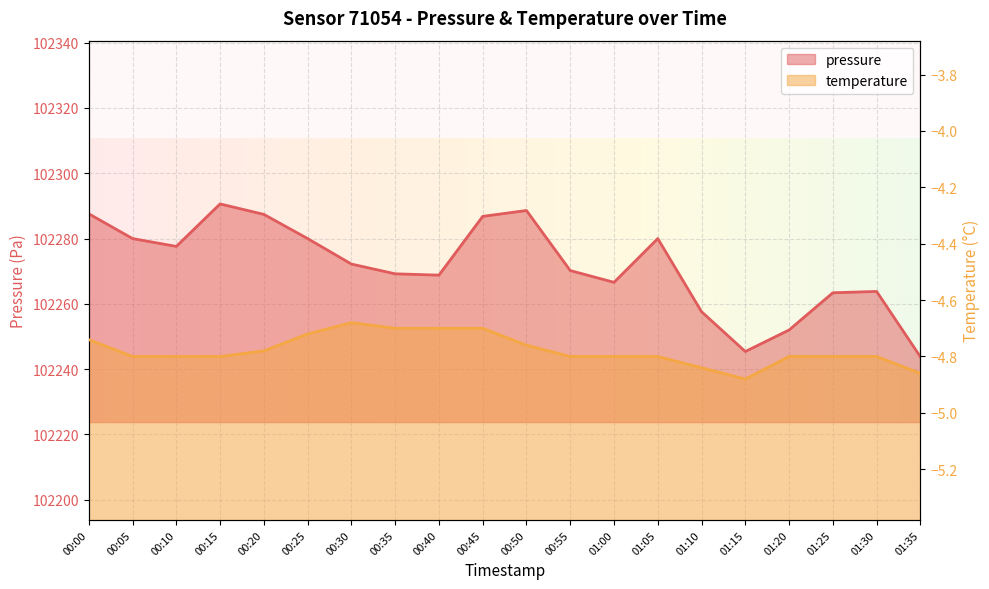

What is the label of the 15th point from the left?

01:10